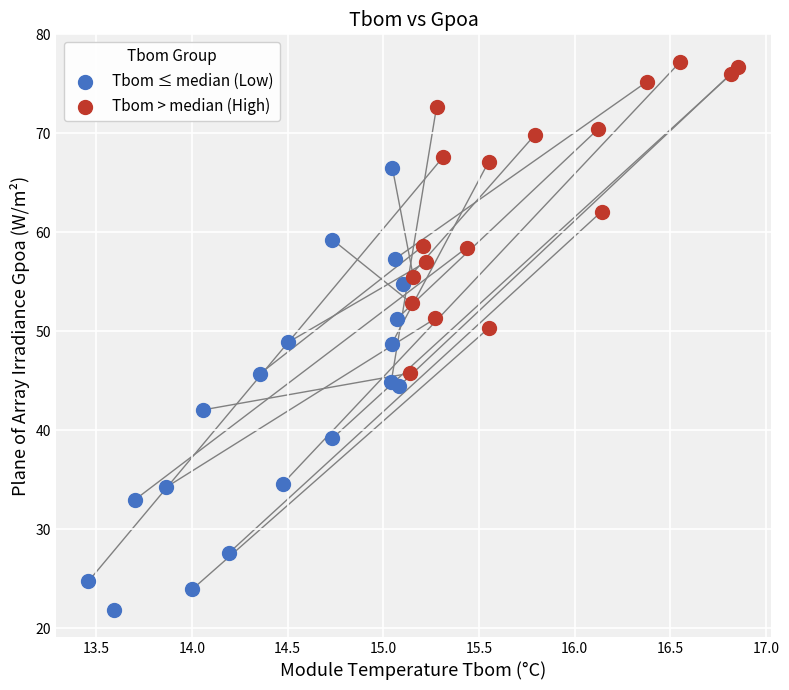

Which series contains the highest Y value?

Tbom > median (High)